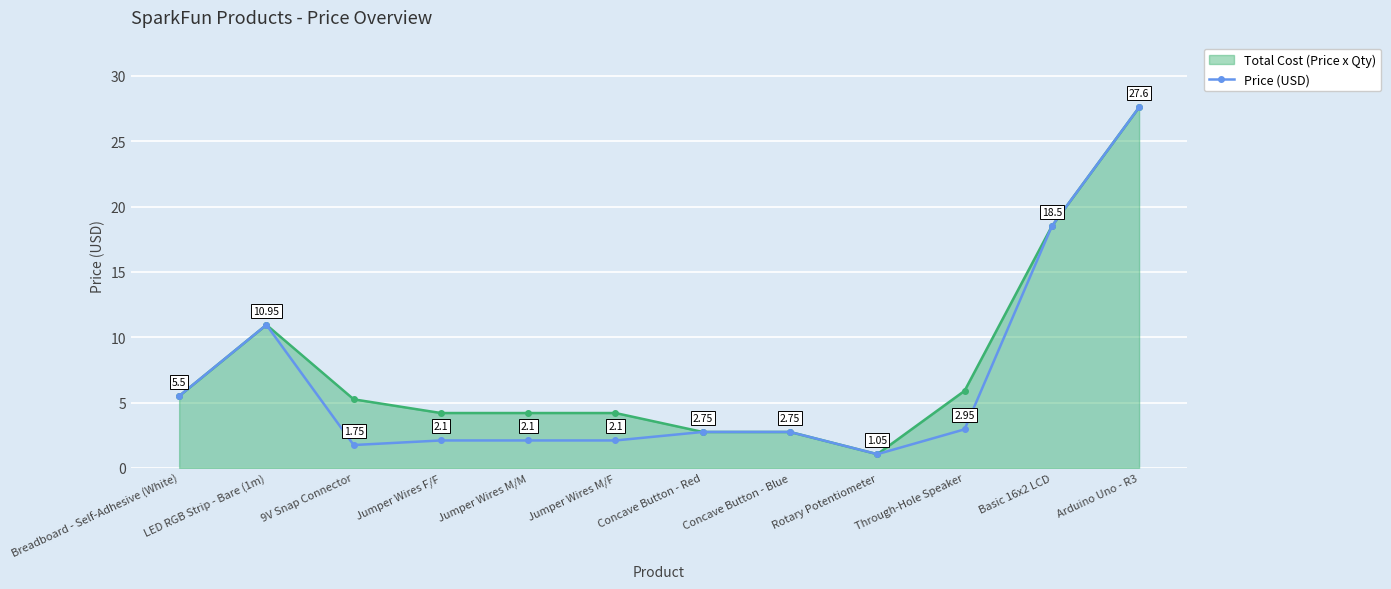

Where is the first local maximum for Total Cost (Price x Qty)?

LED RGB Strip - Bare (1m)